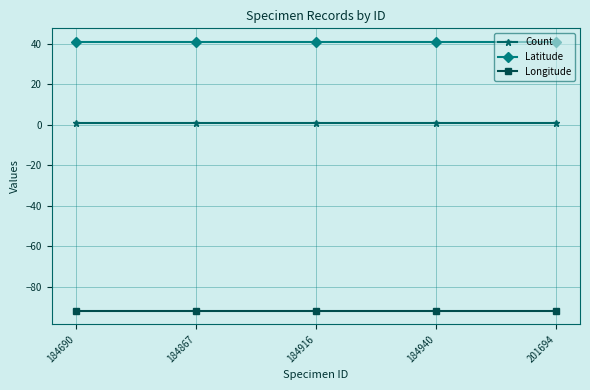

What is the highest value of the Latitude series?

41.0